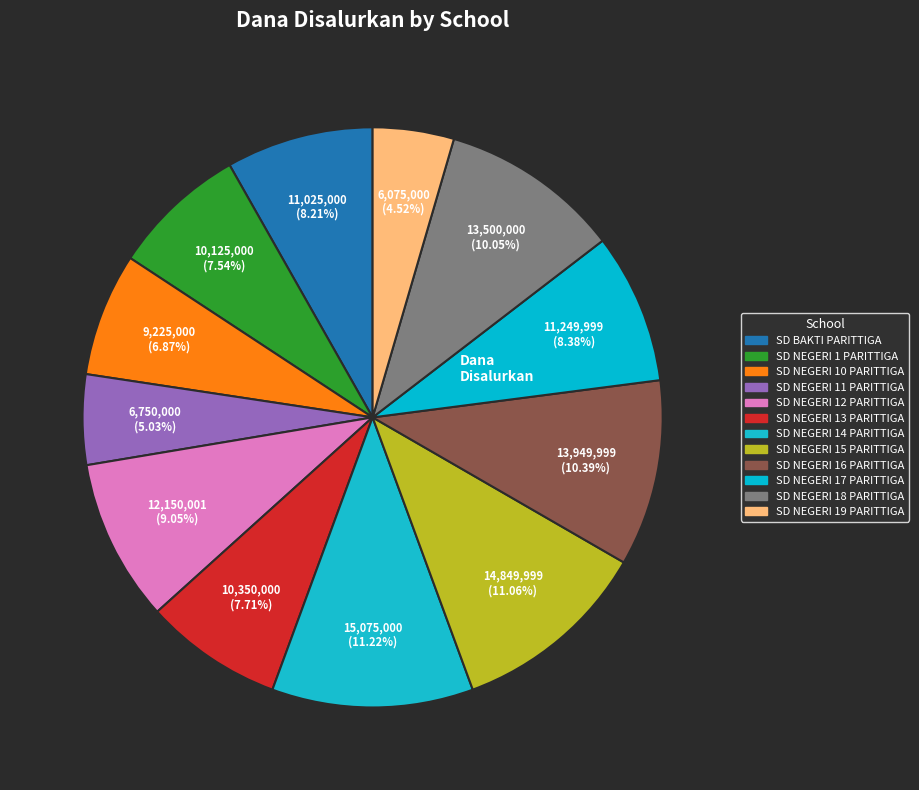

Count the number of slices in the pie.

12